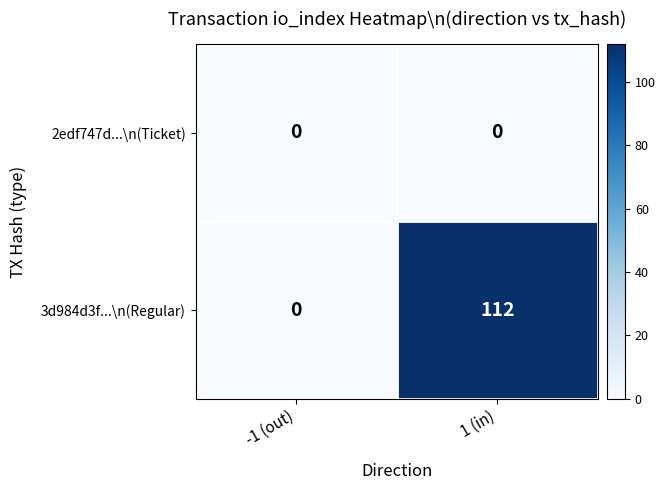

How many data points does each series have?

2